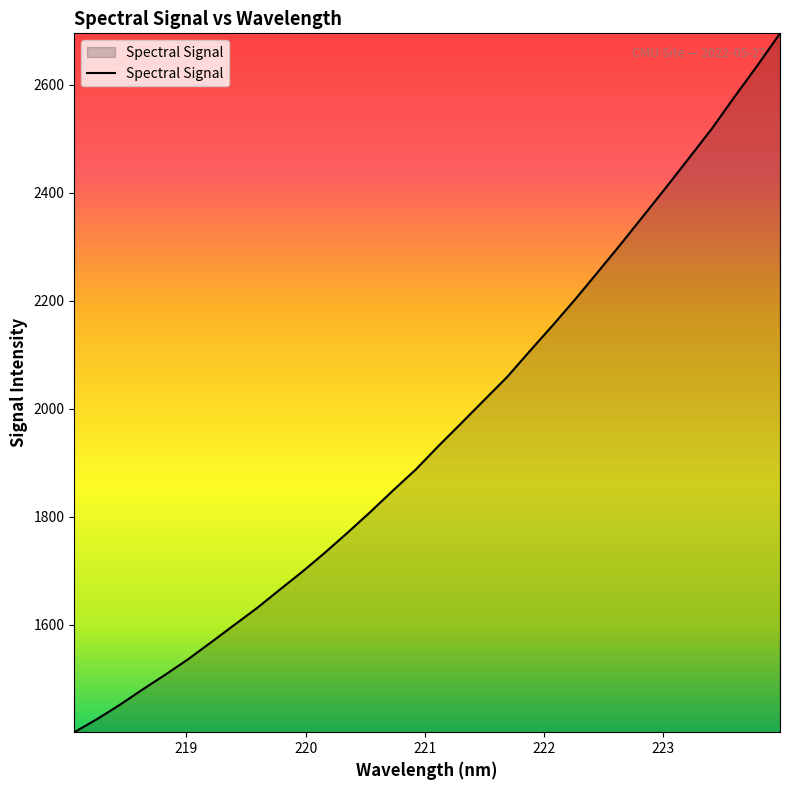

What is the greatest value displayed?

2695.6